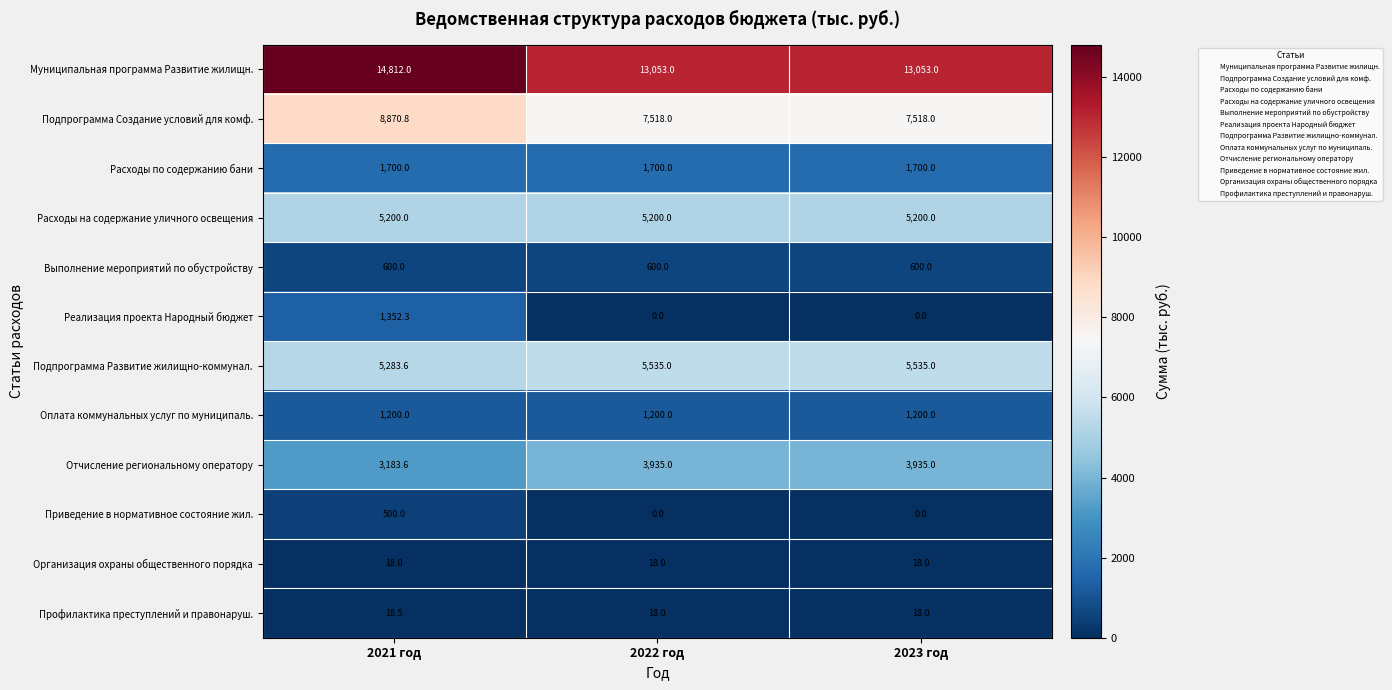

Which series has the largest range (max minus min)?

Муниципальная программа Развитие жилищн.